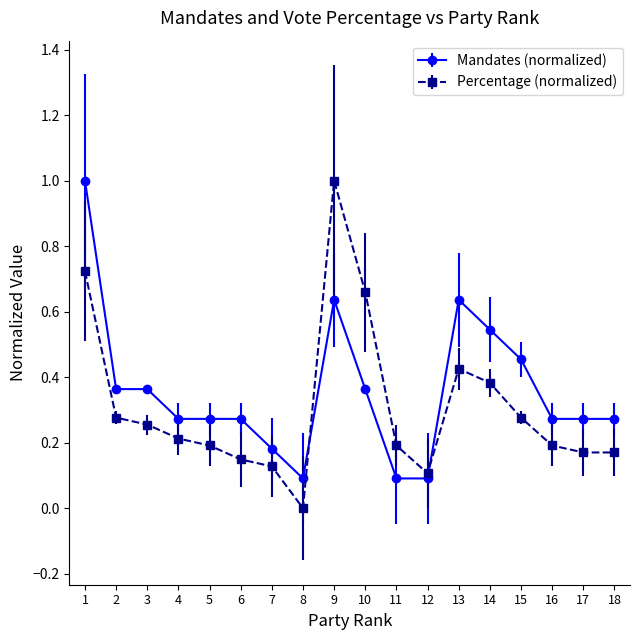

Is the value of Percentage (normalized) at 6 greater than the value of Mandates (normalized) at 18?

No